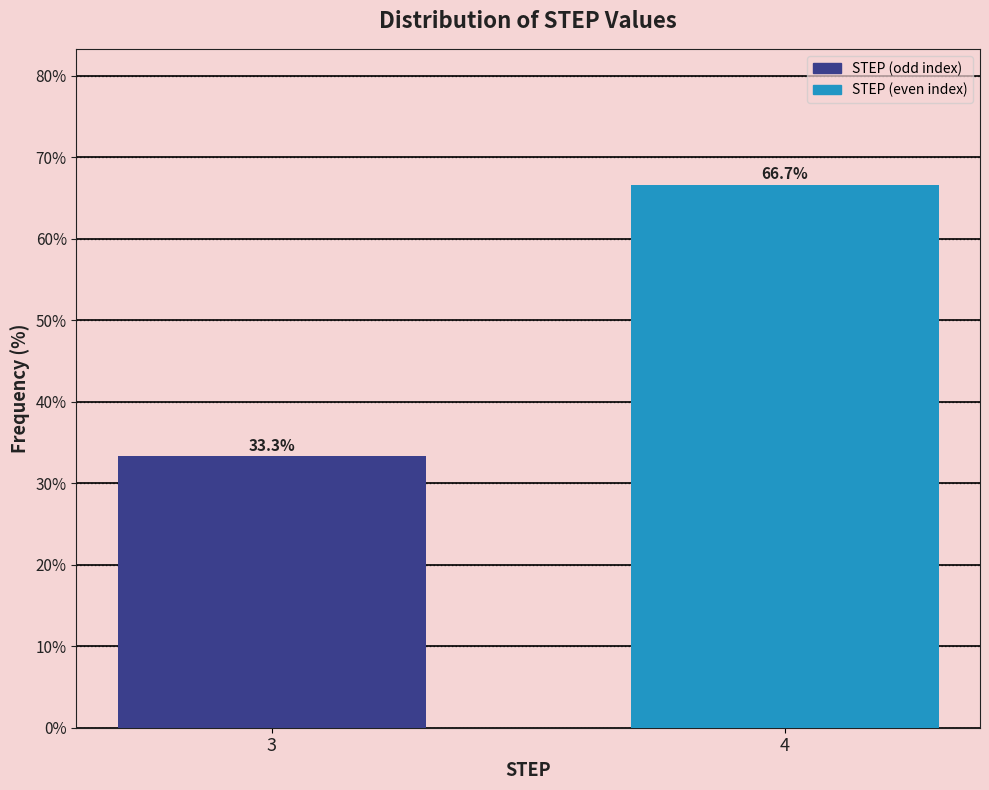

Reading left to right, what are all the values shown in this chart?

3=33.3	4=66.7